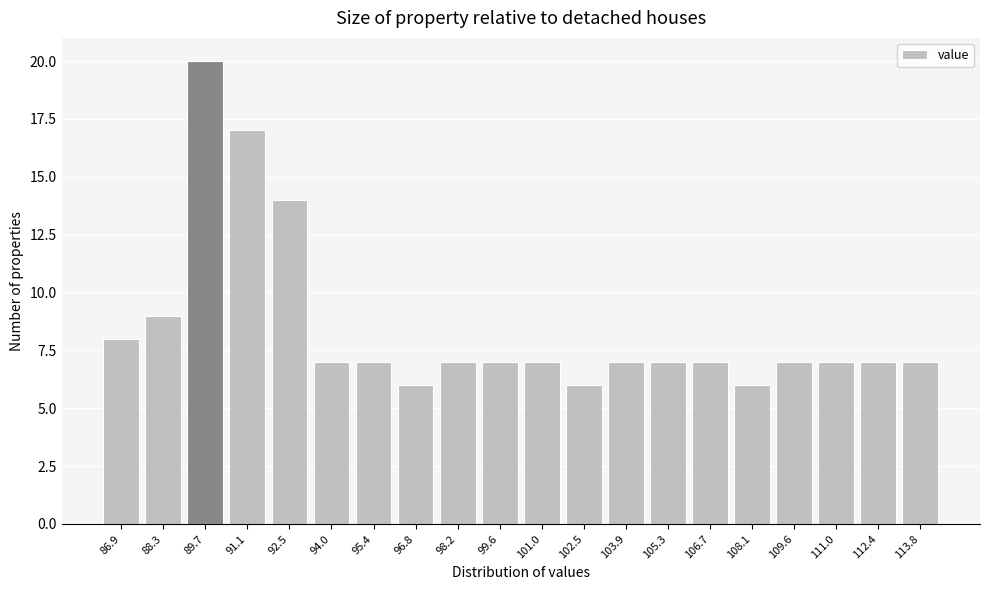

Reading left to right, transcribe this chart: for each bar, give the range it covers on the x-axis and its height. Neither the bar edges nor the heights are printed on the chart, so give them approximately, as read against the axes.

86.2 to 87.6: 8
87.6 to 89.0: 9
89.0 to 90.4: 20
90.4 to 91.8: 17
91.8 to 93.2: 14
93.2 to 94.6: 7
94.6 to 96.0: 7
96.0 to 97.6: 6
97.6 to 99.0: 7
99.0 to 100.4: 7
100.4 to 101.8: 7
101.8 to 103.2: 6
103.2 to 104.6: 7
104.6 to 106.0: 7
106.0 to 107.4: 7
107.4 to 108.8: 6
108.8 to 110.2: 7
110.2 to 111.6: 7
111.6 to 113.2: 7
113.2 to 114.6: 7